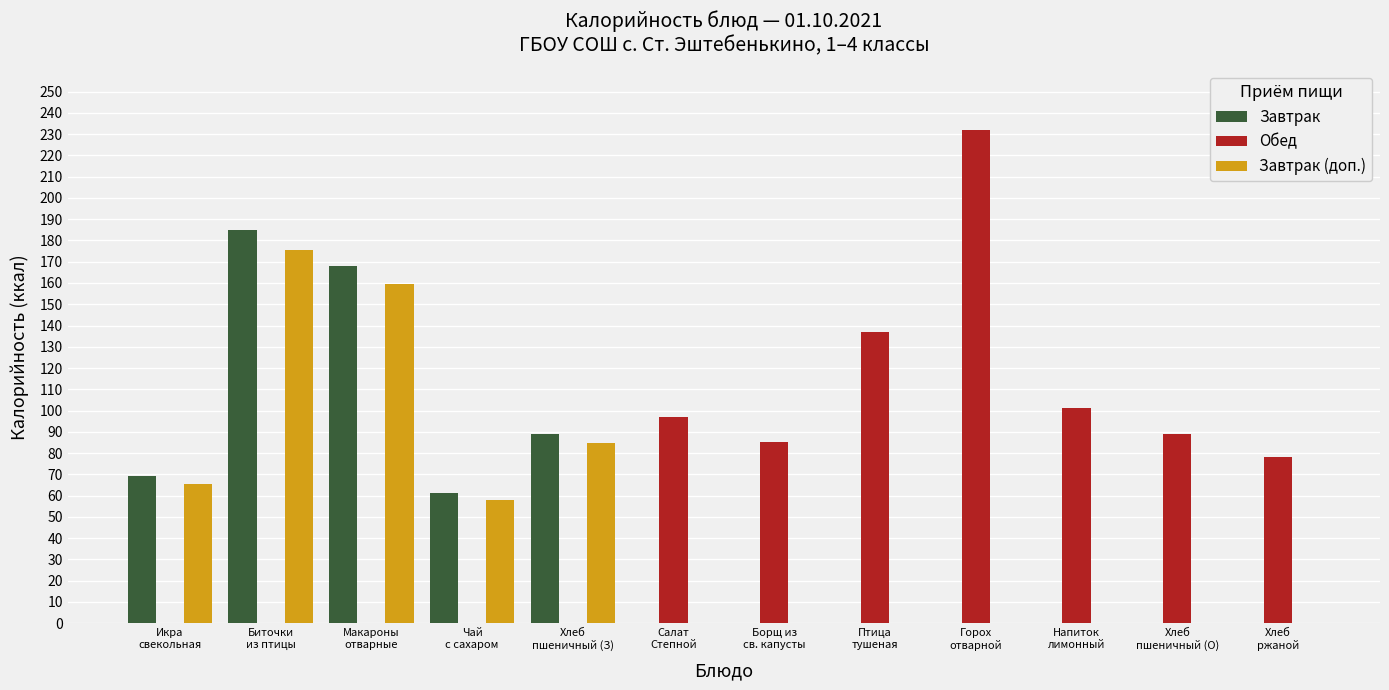

What is the maximum value shown in the chart?

232.0